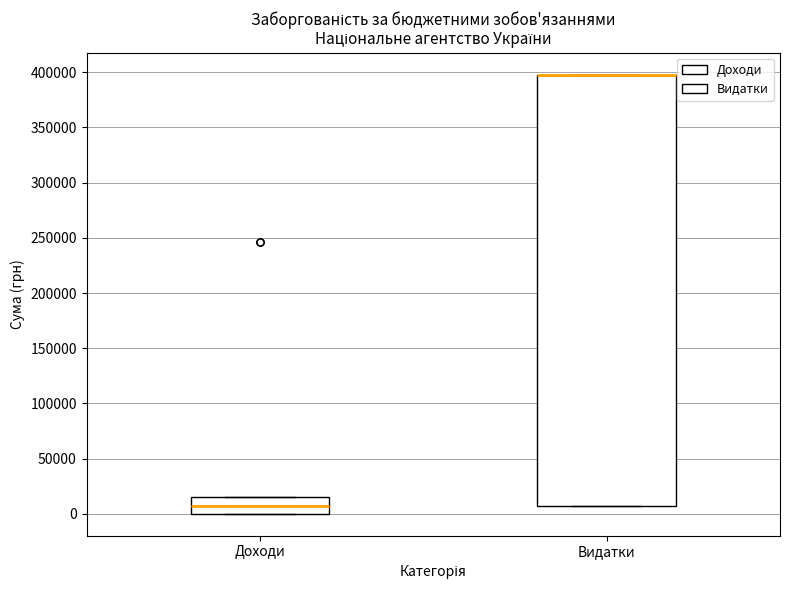

Reading left to right, transcribe this box plot: for each box, give where its median line is, the range the box spans, and where its two whiskers end, as read against the y-axis. The values are not printed on the chart, so give them approximately, as read against the axis.

Доходи: median 5000, box 0 to 15000, whiskers 0 to 15000
Видатки: median 400000 (drawn on the box's upper edge), box 5000 to 400000, whiskers 5000 to 400000